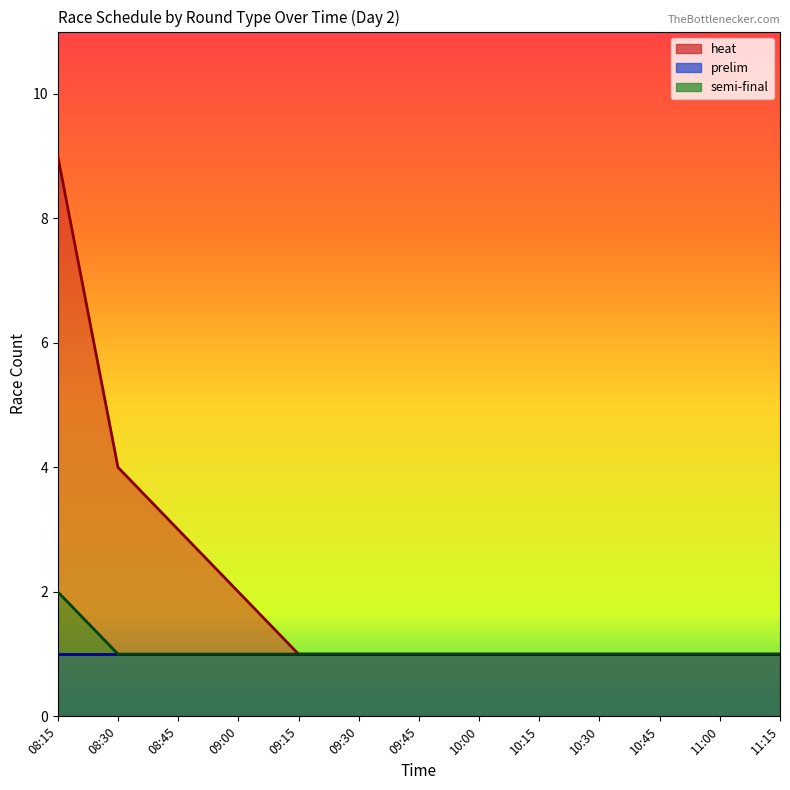

How many distinct data groups are displayed?

2